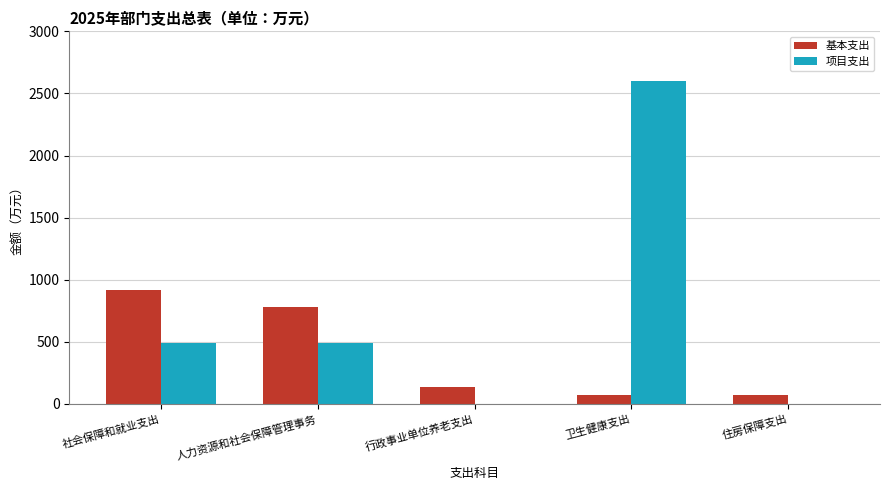

How many groups of bars are there?

5